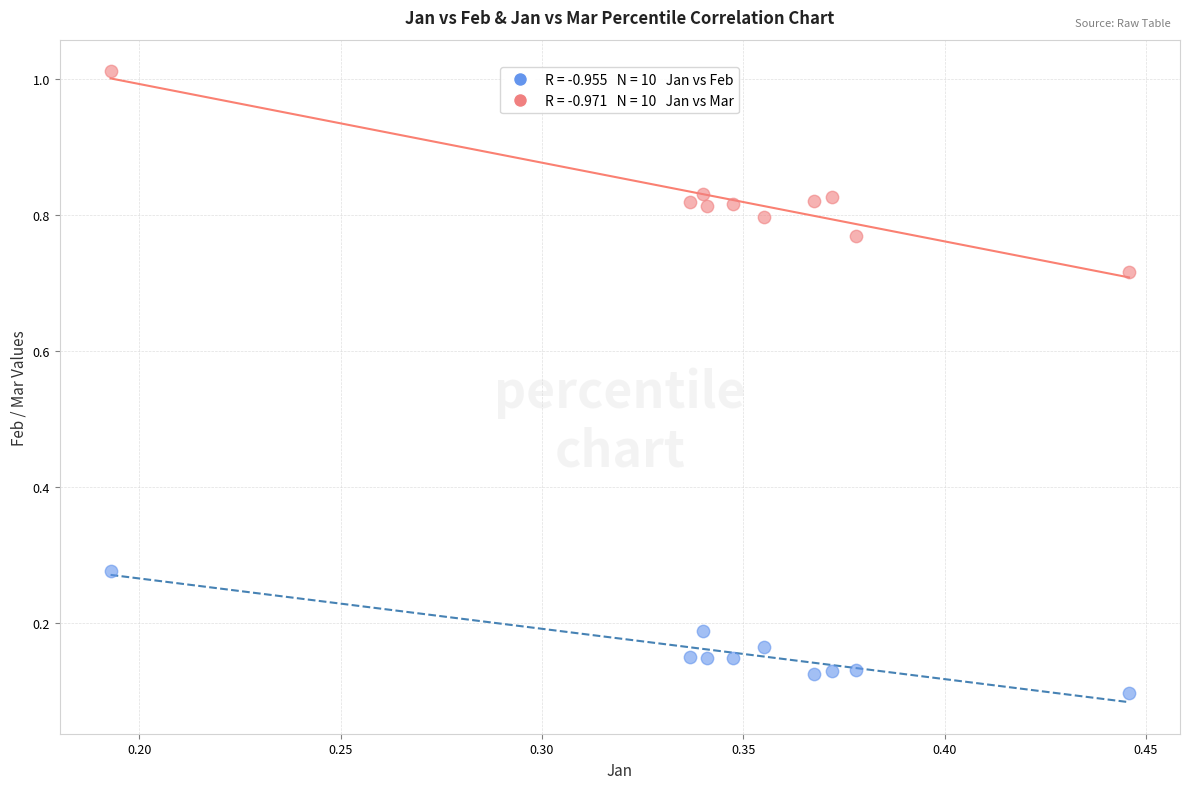

Across all data points, what is the range of Y values (max minus min)?

0.9